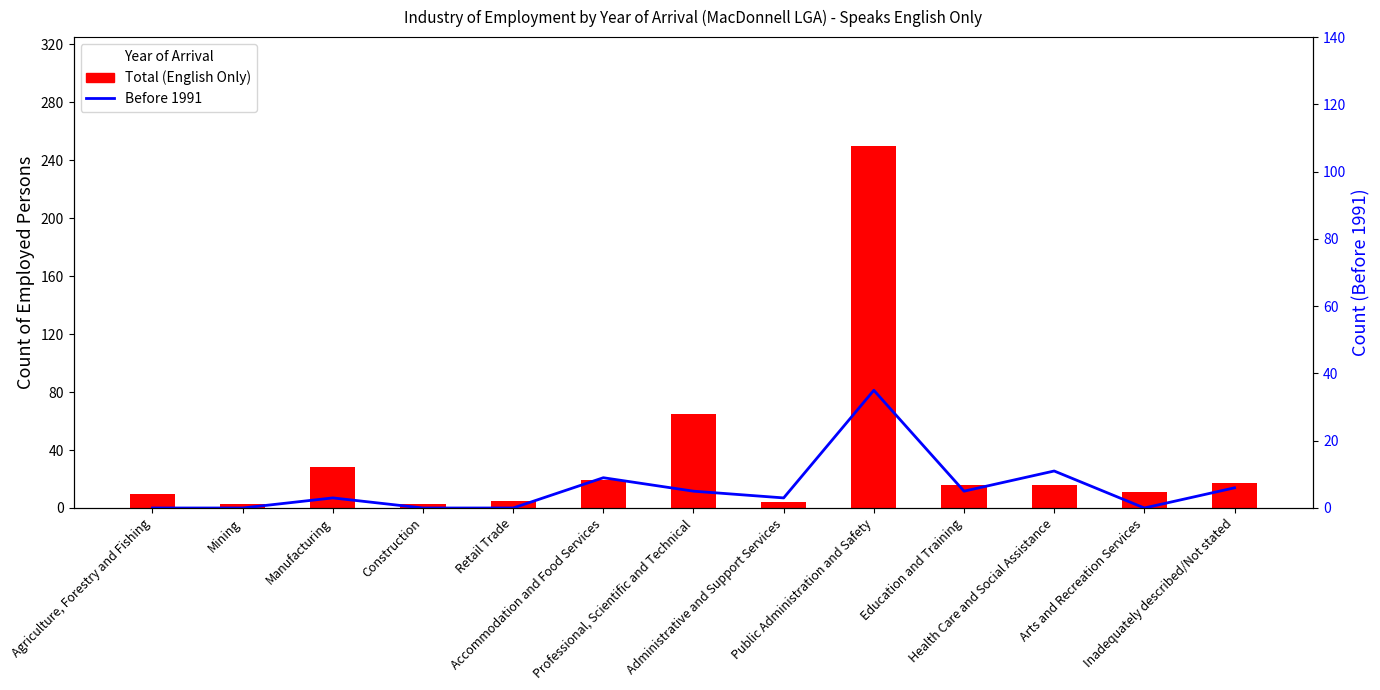

Where is Before 1991 nearest to the value 17?

Health Care and Social Assistance